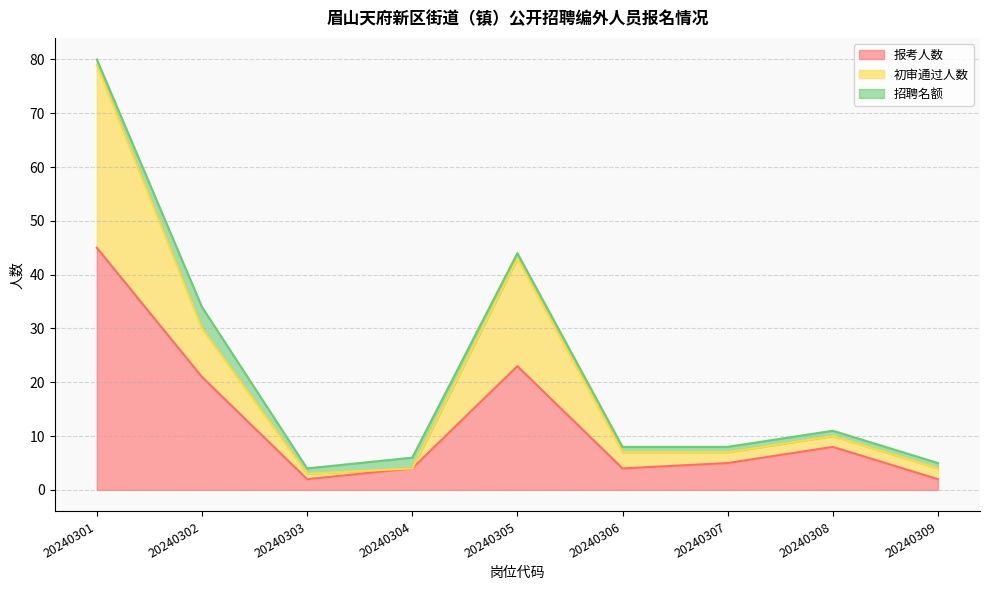

How many data points in 初审通过人数 are above 7?

4